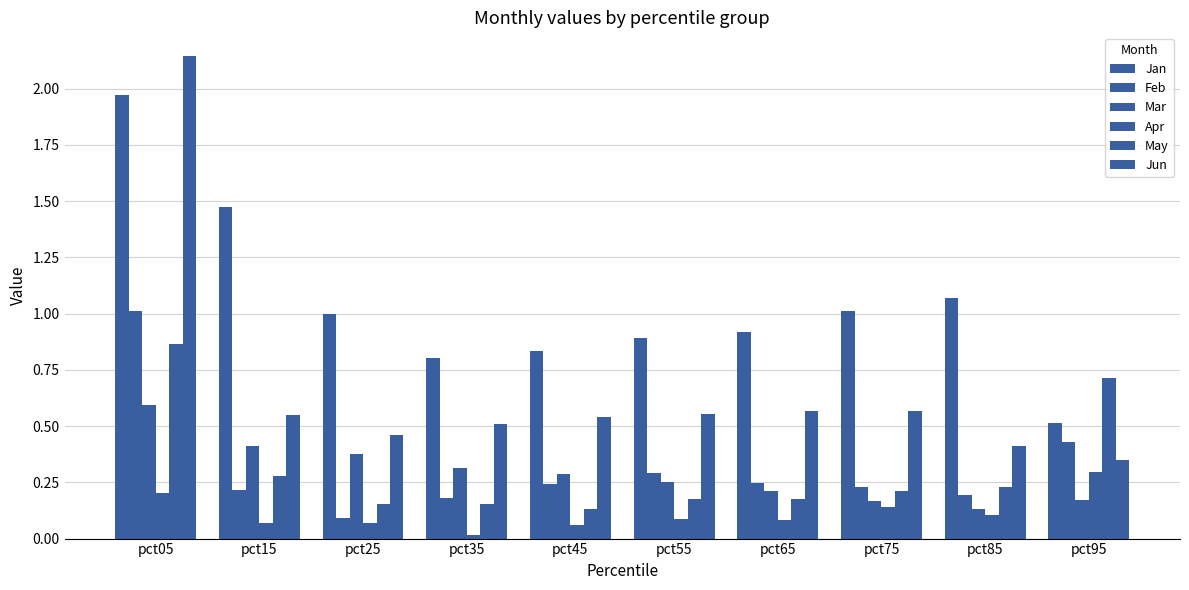

What is the difference between the highest and lowest values at pct25?

0.9